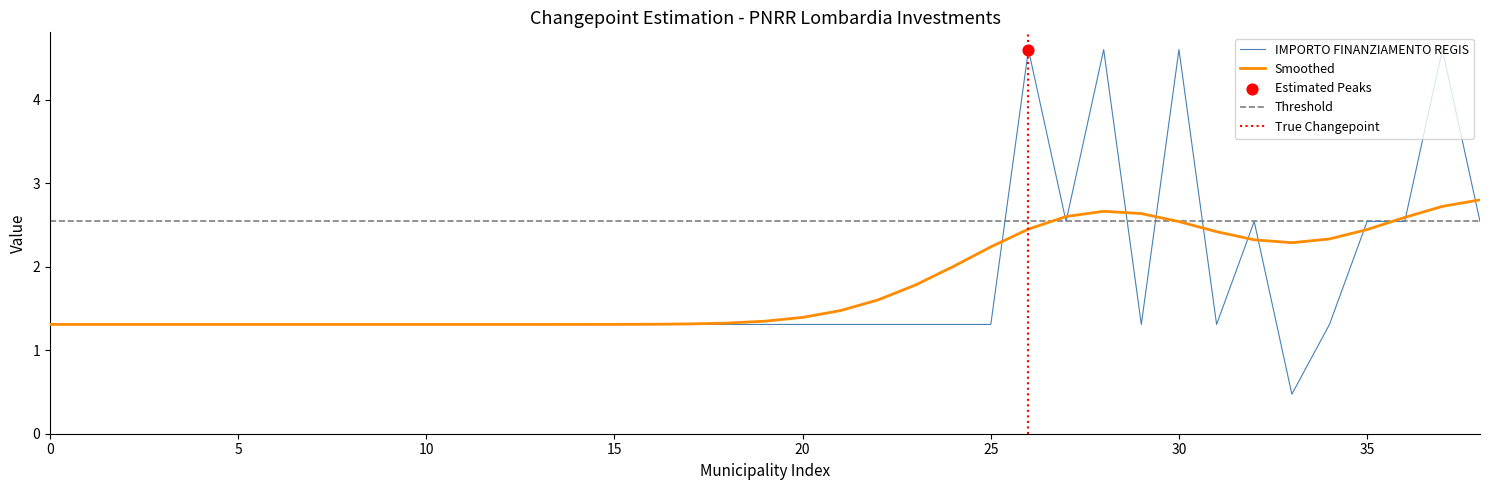

What is the maximum value for Smoothed?

2.8